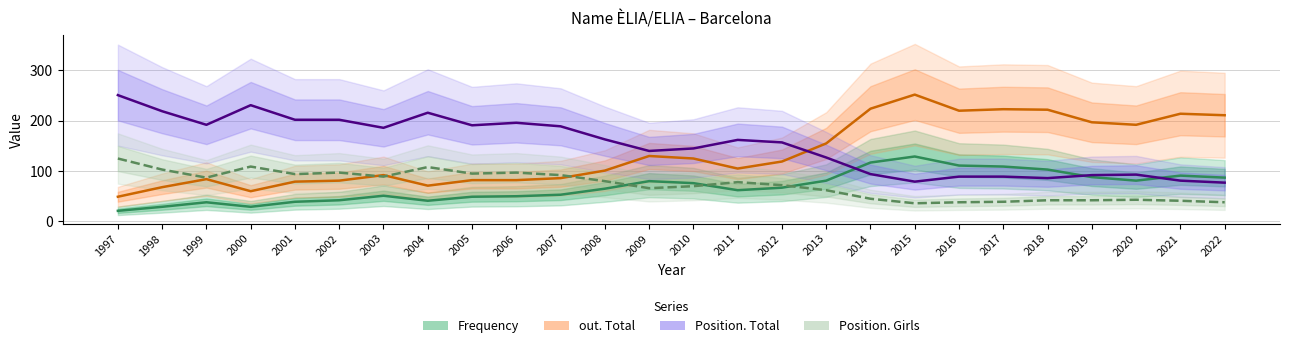

Between 2000 and 2009, which series saw the biggest shift?

Position. Total